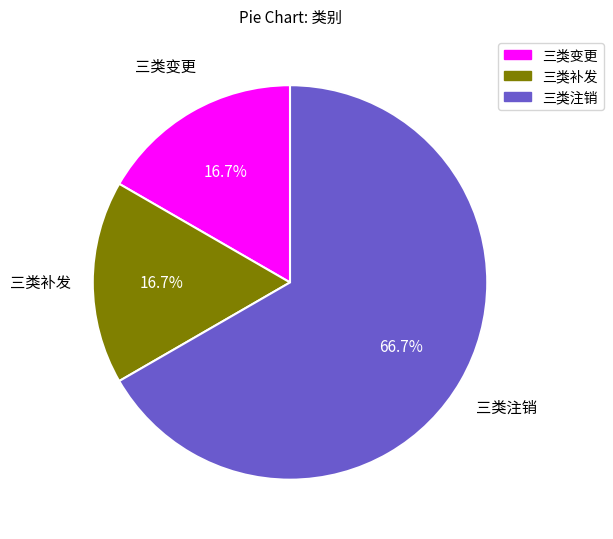

To the nearest percent, what percentage of the pie is 三类变更?

17%